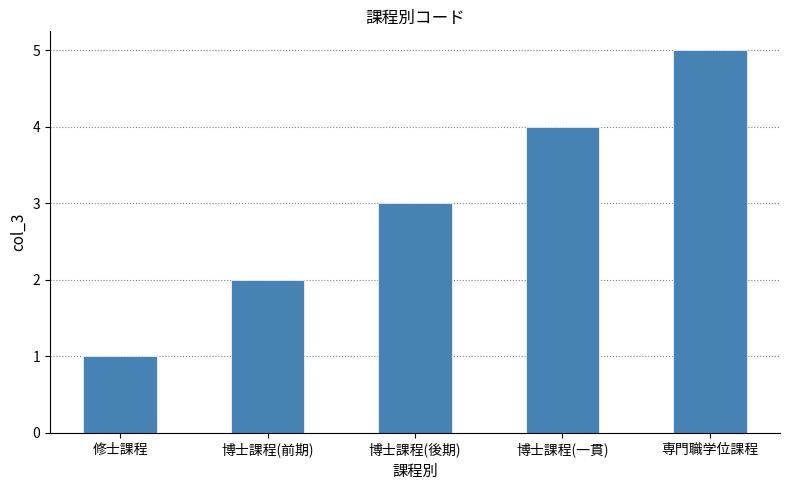

Where is the data nearest to the value 3?

博士課程(後期)